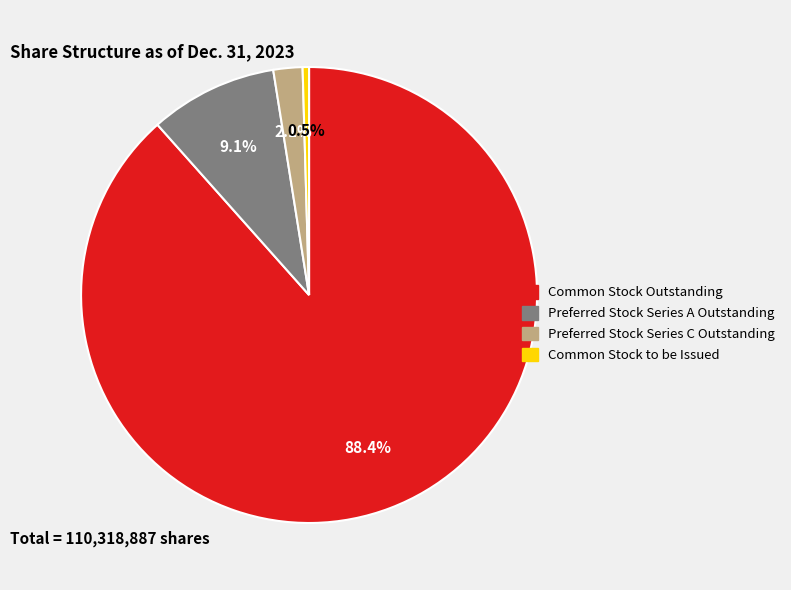

Count the number of slices in the pie.

4